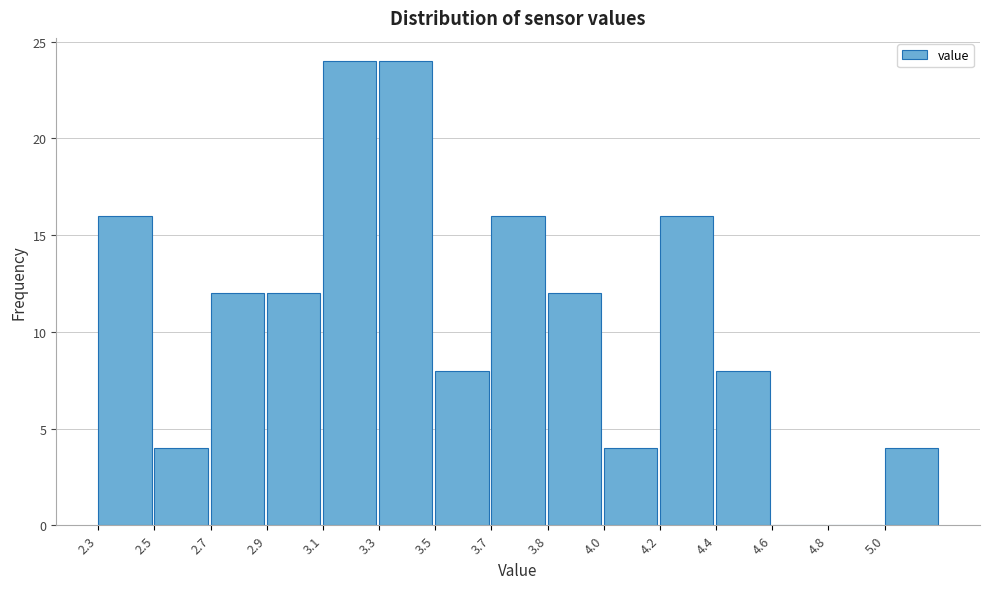

Reading left to right, list all the values displayed in this chart.

2.3=16	2.5=4	2.7=12	2.9=12	3.1=24	3.3=24	3.5=8	3.7=16	3.8=12	4.0=4	4.2=16	4.4=8	4.6=0	4.8=0	5.0=4